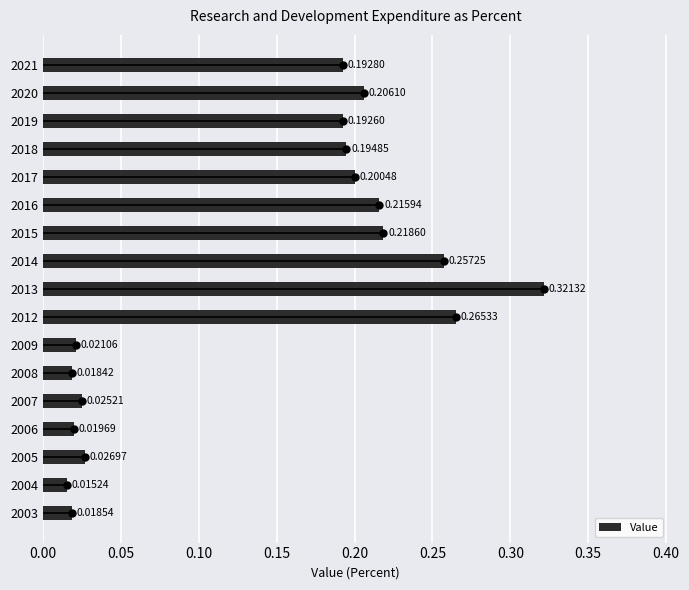

What is the sum of all values?

2.4